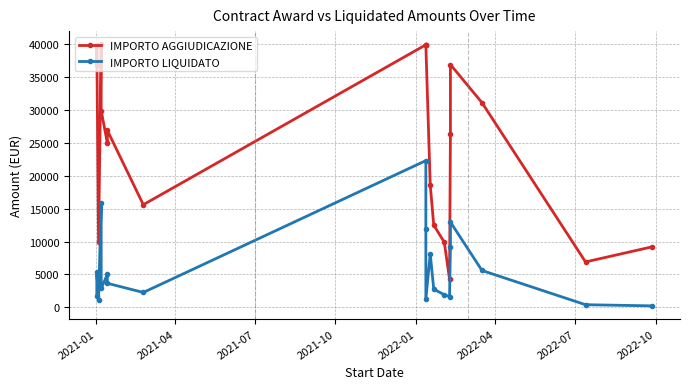

What is the highest value of the IMPORTO LIQUIDATO series?

22296.7